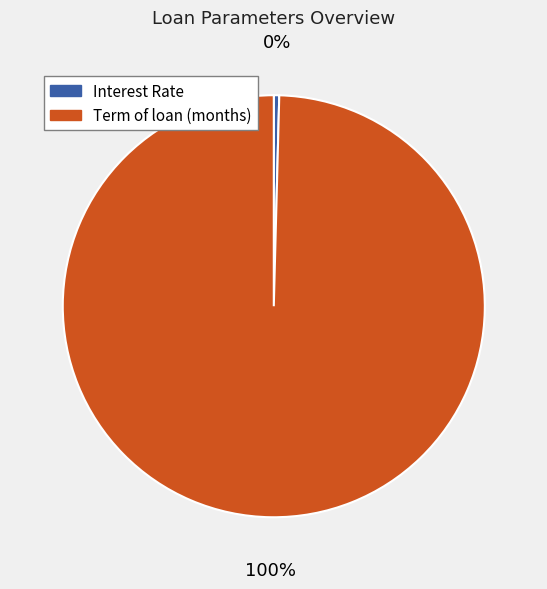

To the nearest percent, what is the combined percentage of Term of loan (months) and Interest Rate?

100%